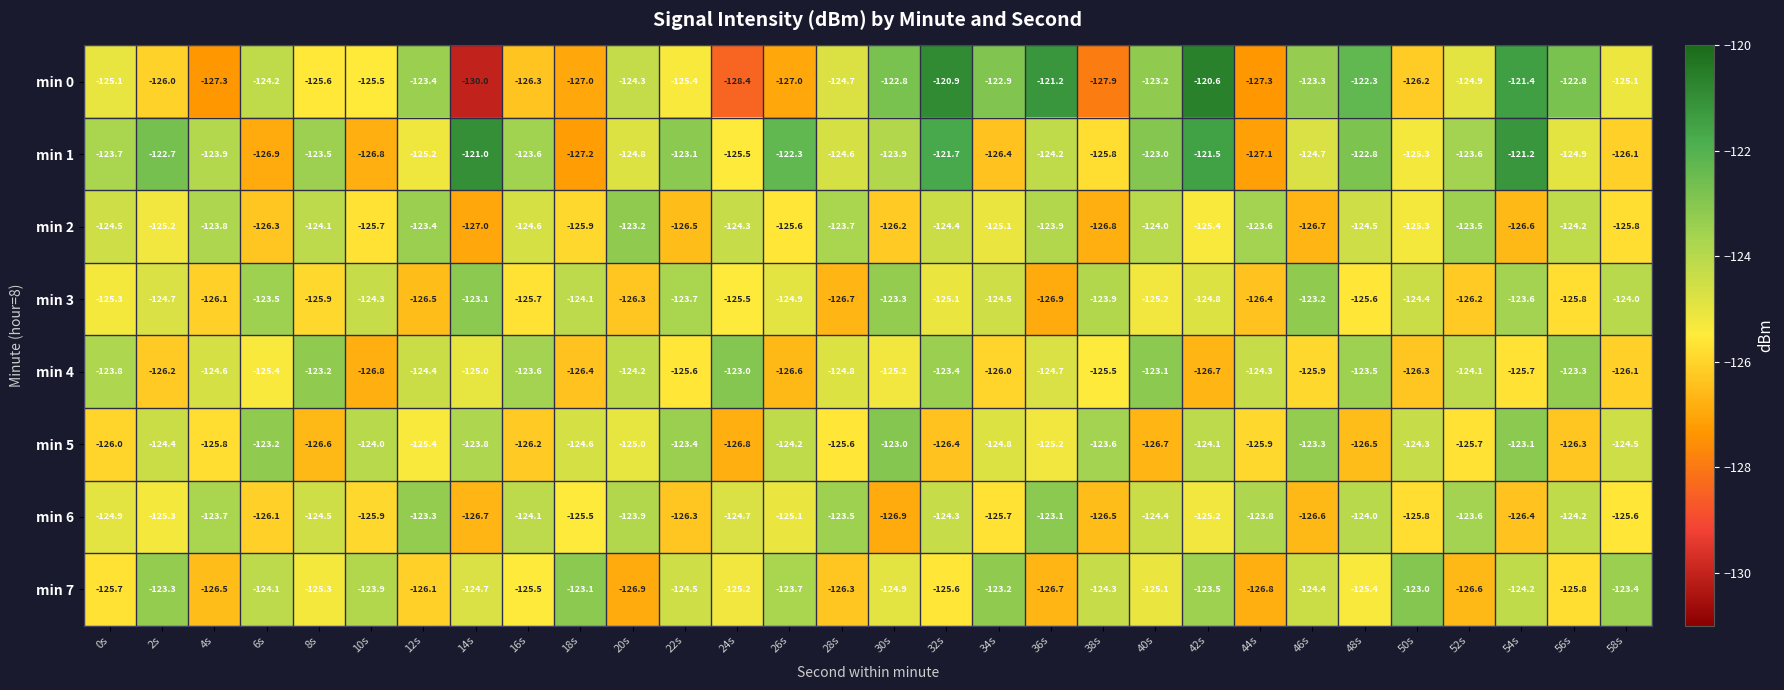

Which series has the largest total across all categories?

min 1